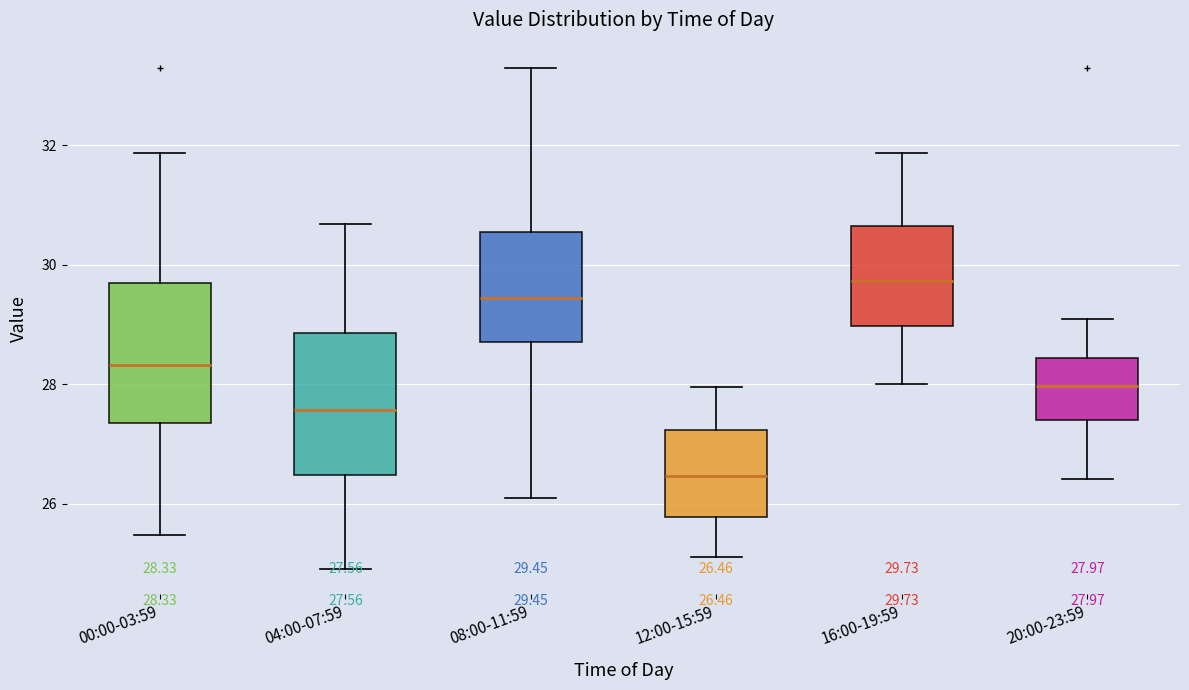

Which box has the lowest median line?

12:00-15:59